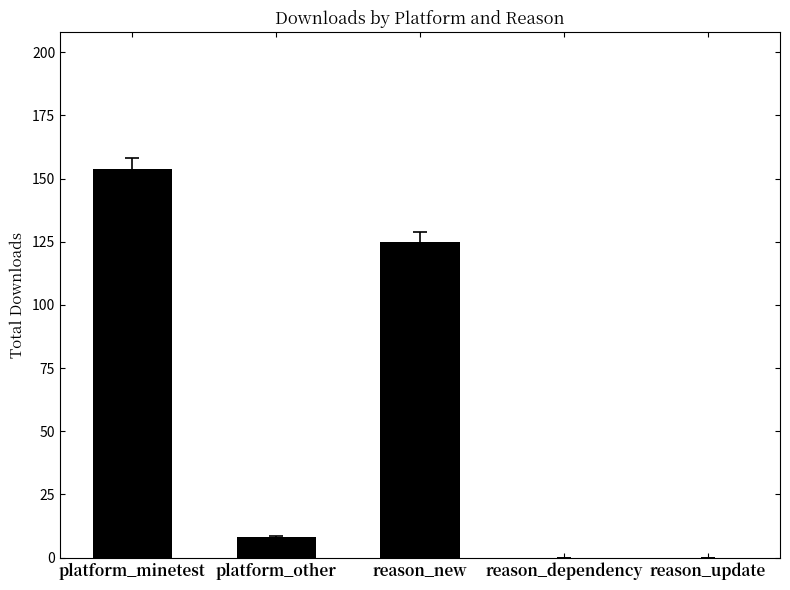

Between platform_minetest and reason_new, which is larger?

platform_minetest